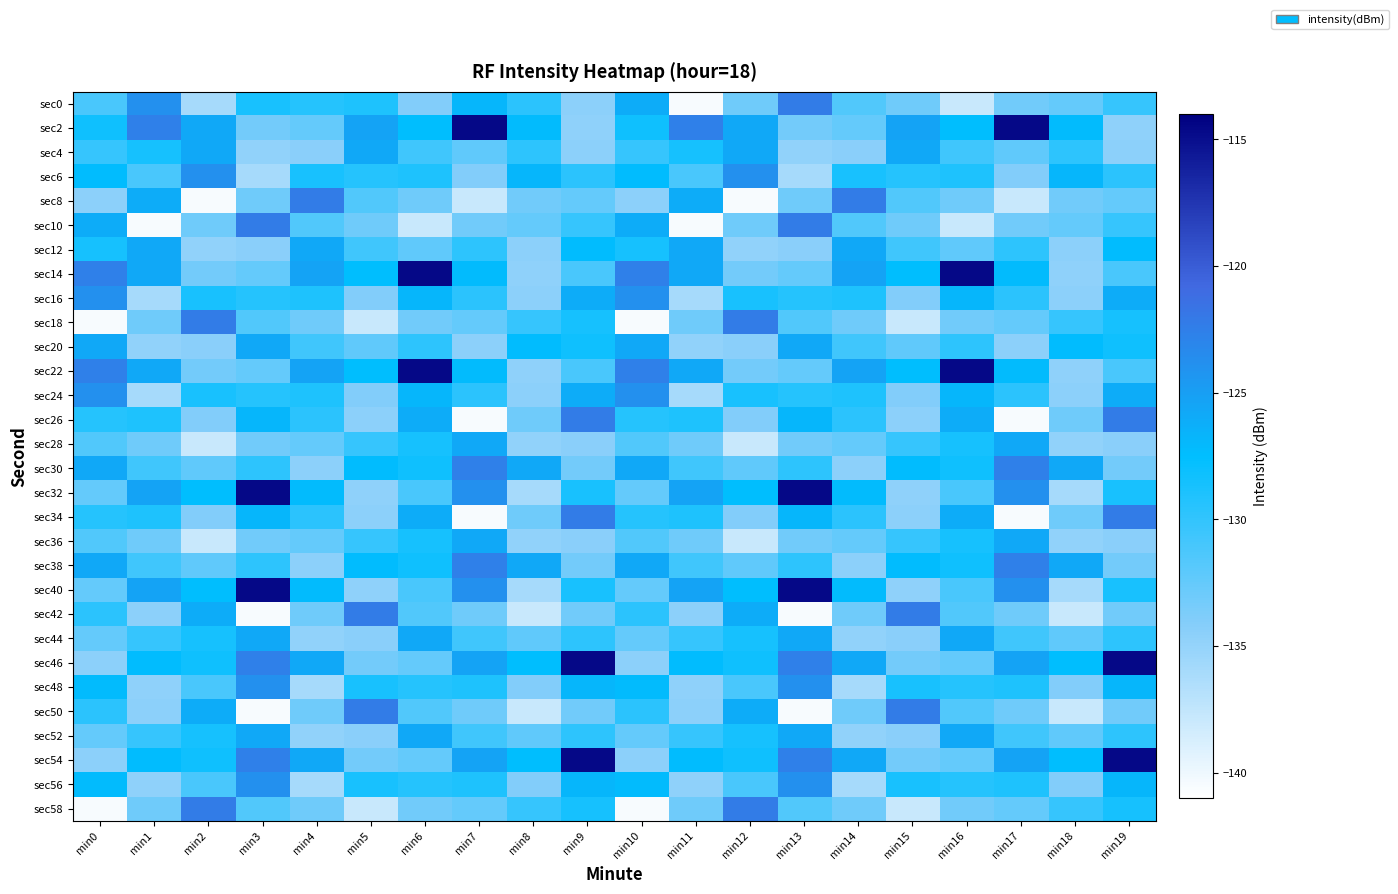

Rank the series at min16 from highest to lowest value.

sec14, sec22, sec44, sec52, sec26, sec34, sec16, sec24, sec2, sec30, sec38, sec28, sec36, sec6, sec48, sec56, sec20, sec4, sec32, sec40, sec42, sec50, sec12, sec46, sec54, sec8, sec18, sec58, sec0, sec10